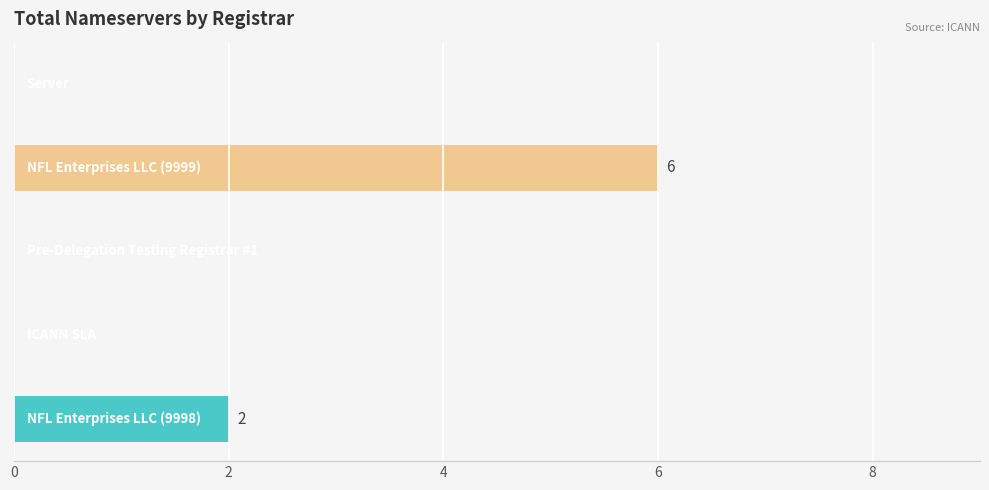

What is the average value?

2